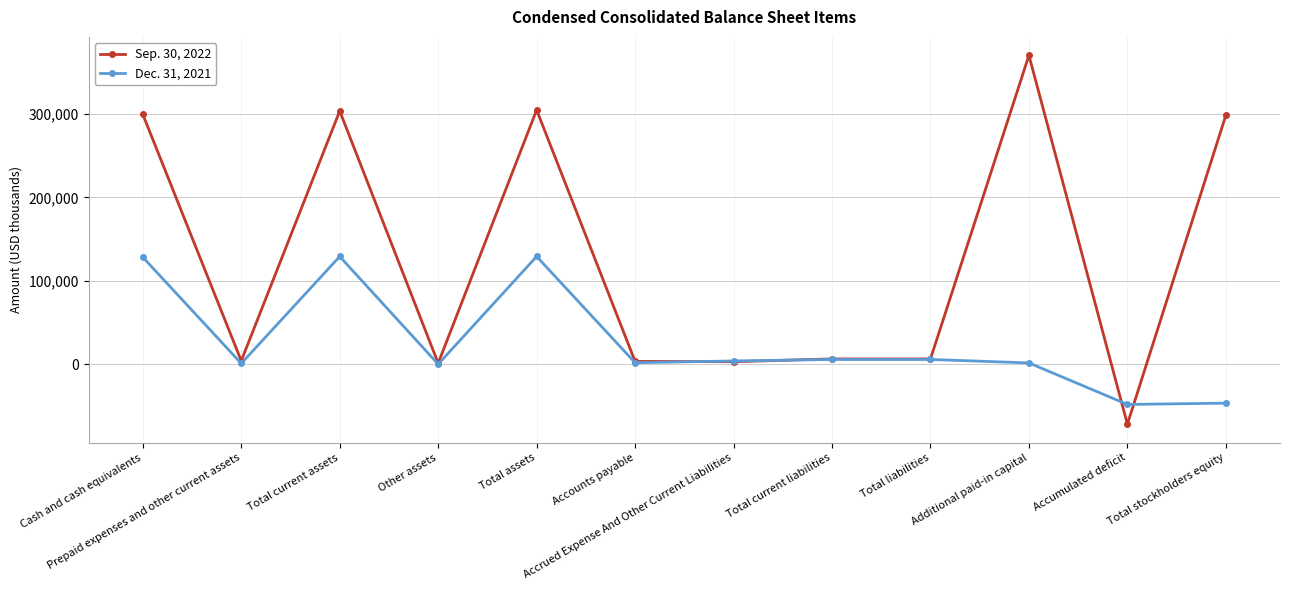

Which series ends up on top after the final intersection of Sep. 30, 2022 and Dec. 31, 2021?

Sep. 30, 2022